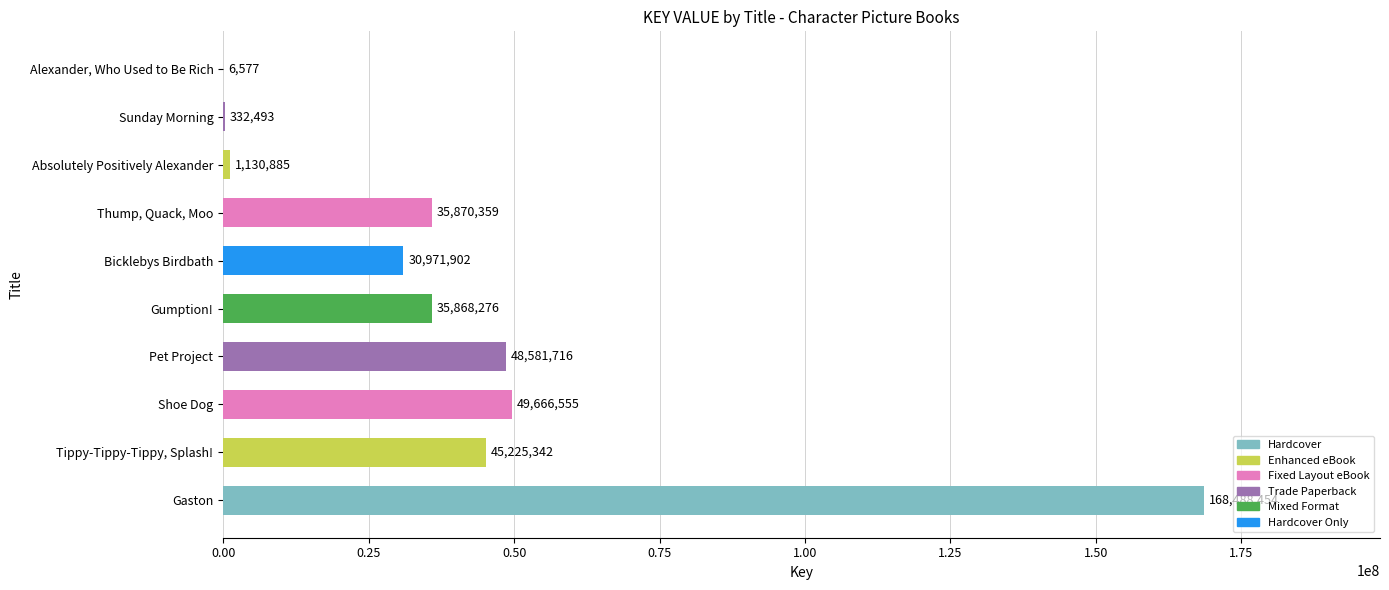

At which category does the chart reach its peak across all series?

Gaston